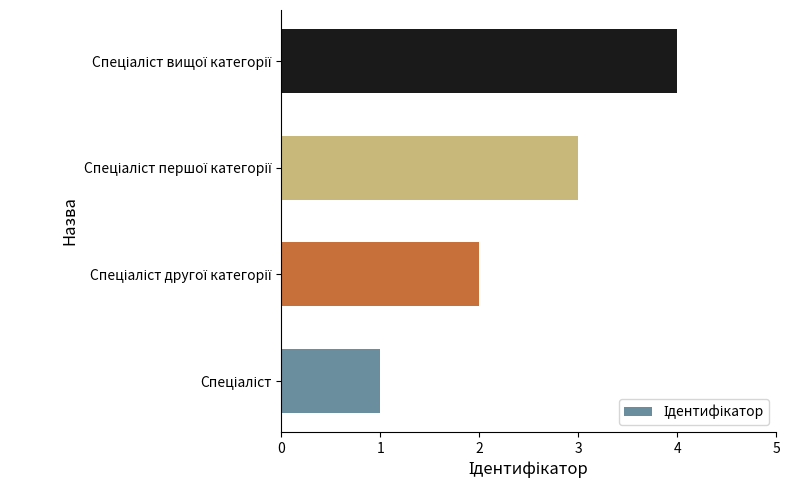

What is the greatest value displayed?

4